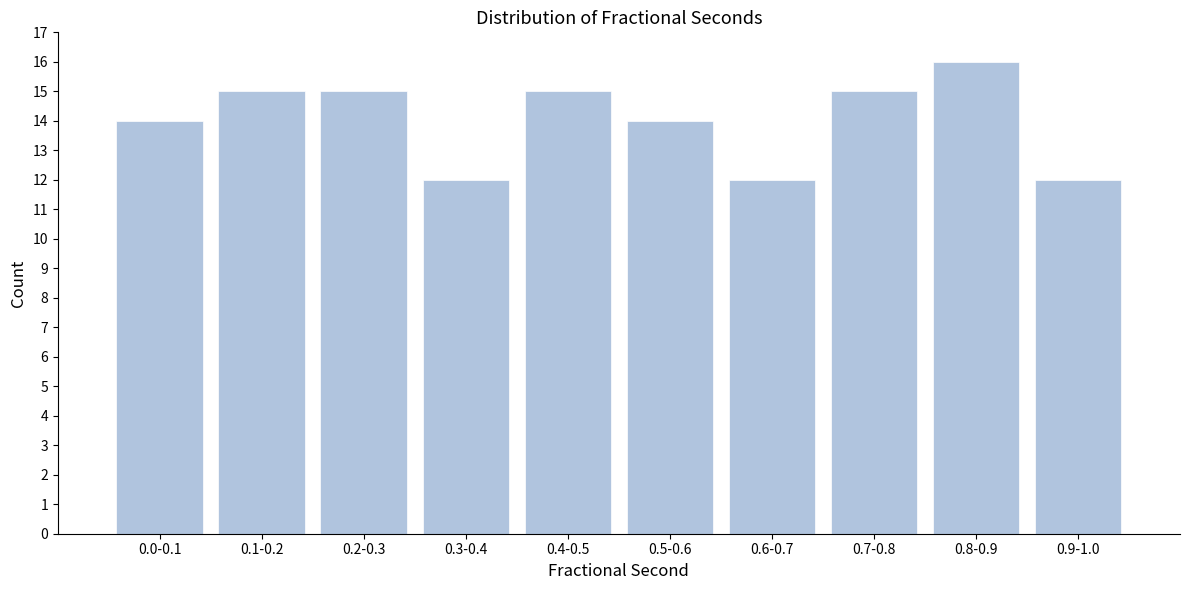

Reading right to left, list all the values displayed in this chart.

12	16	15	12	14	15	12	15	15	14